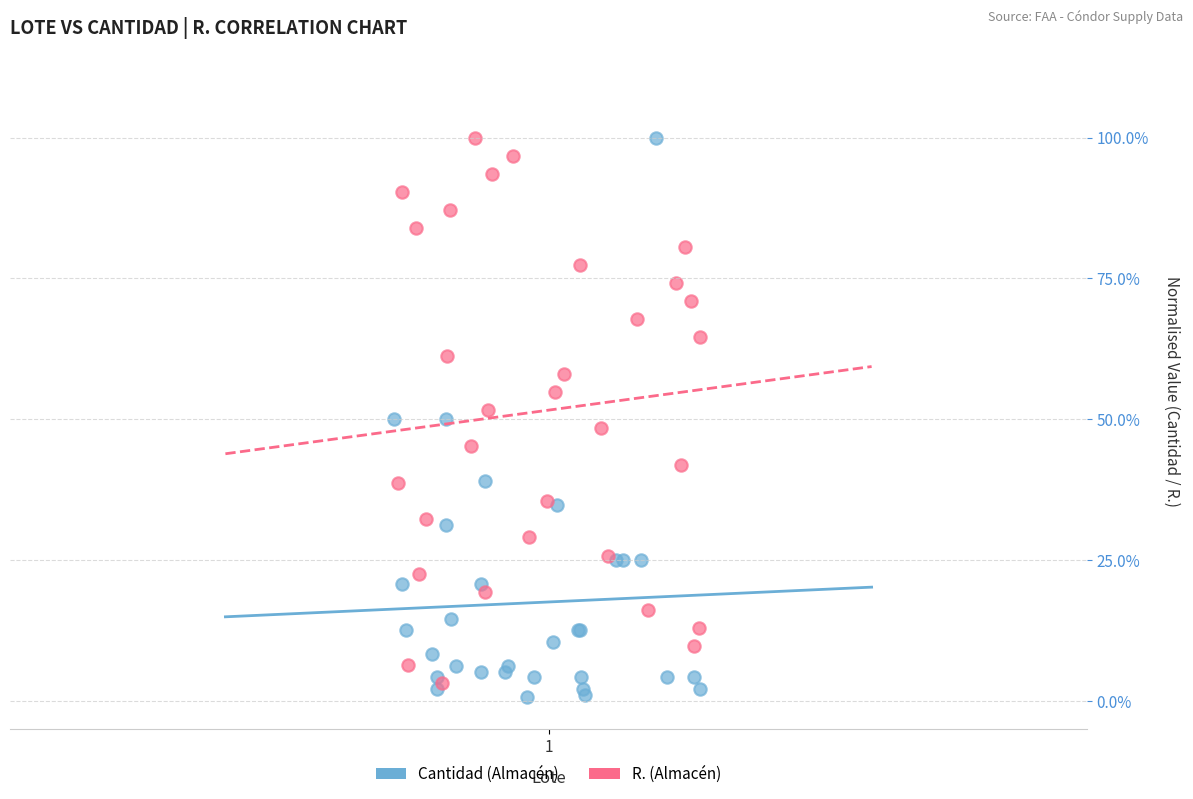

What are all the series names shown in the legend?

Cantidad (Almacén), R. (Almacén)